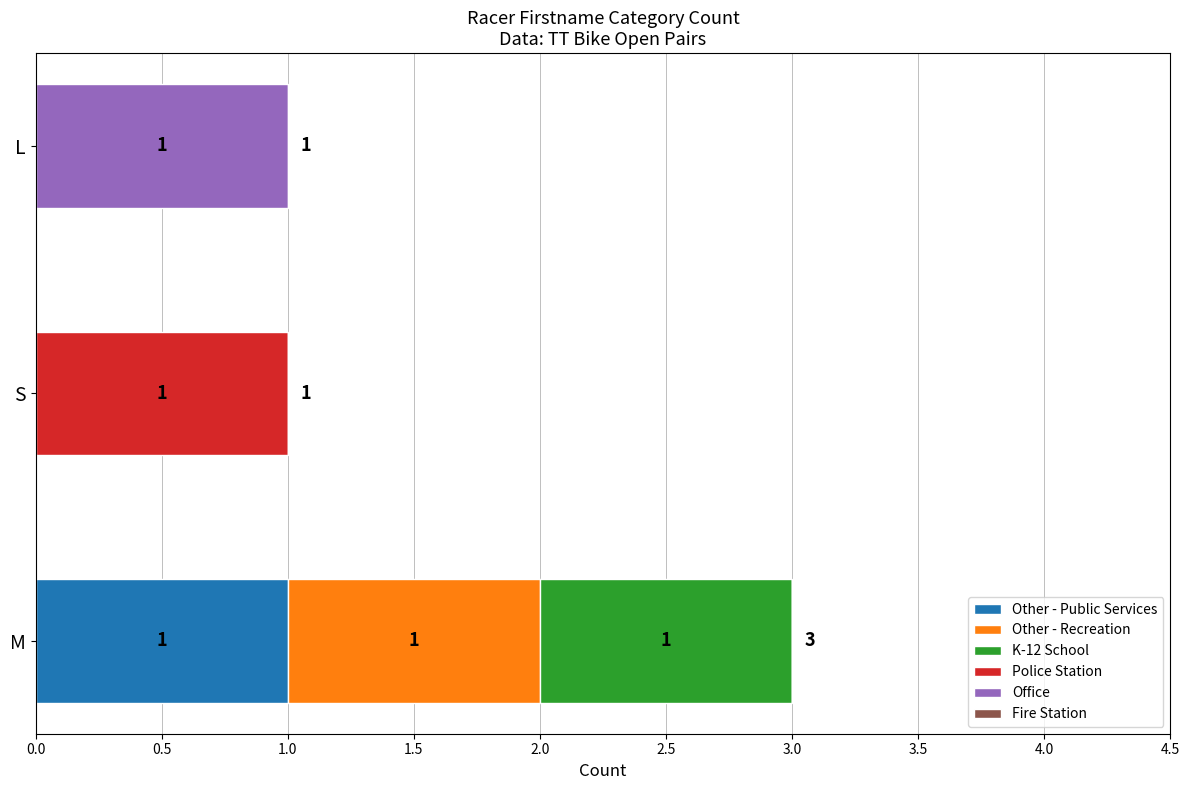

How many Other - Public Services values are between 0 and 1?

3